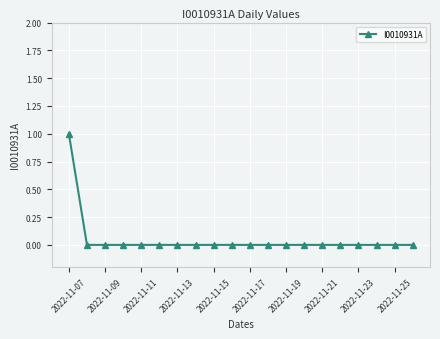

Is this an area chart (filled region under the line)?

No